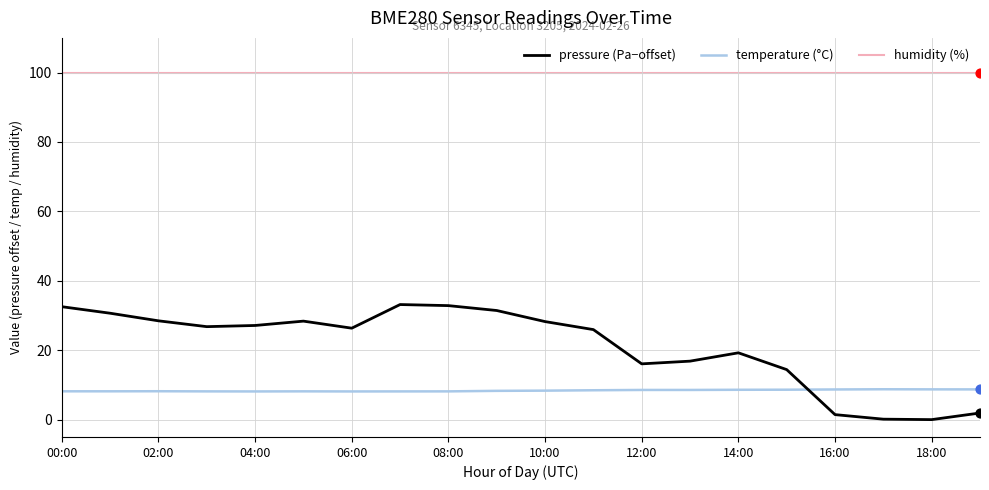

What is the maximum value shown in the chart?

100.0